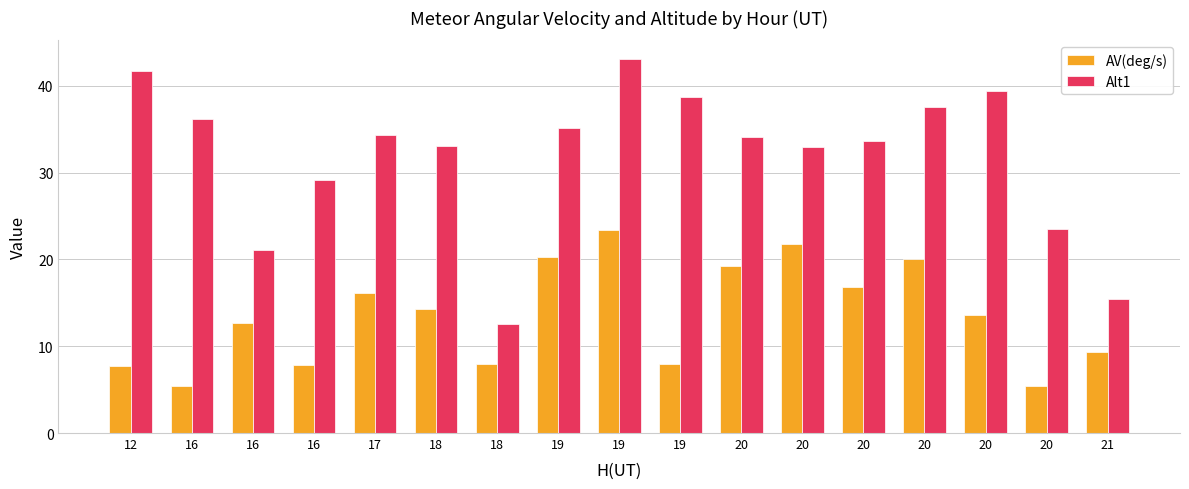

List the labels in order of AV(deg/s) value, largest first.

19, 20, 19, 20, 20, 20, 17, 18, 20, 16, 21, 19, 18, 16, 12, 20, 16